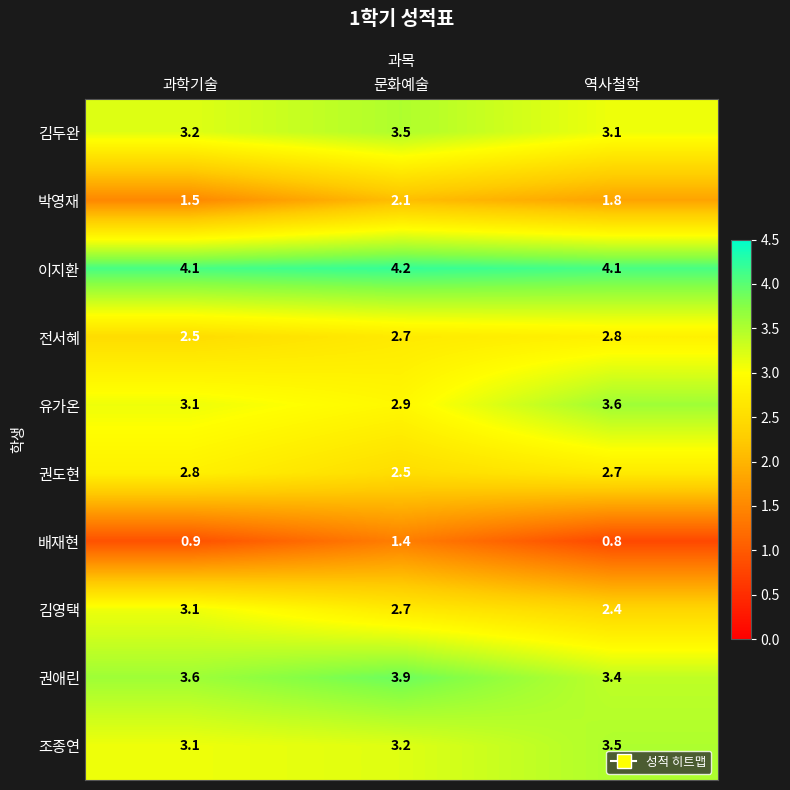

What value does the 이지환 series have at 과학기술?

4.1